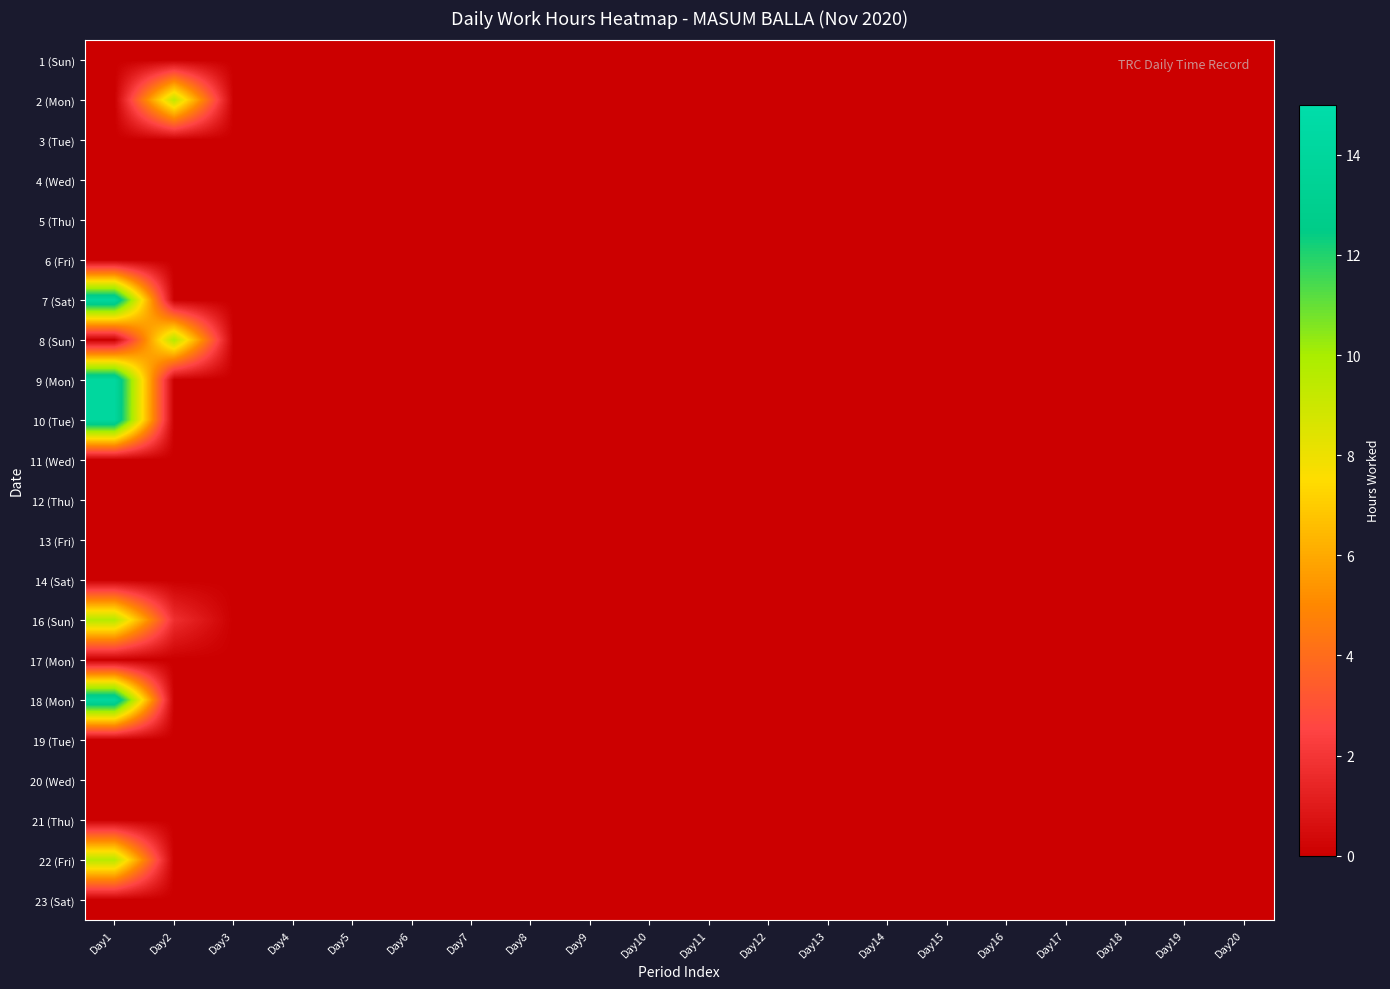

Which label corresponds to the largest value in the chart?

Day1